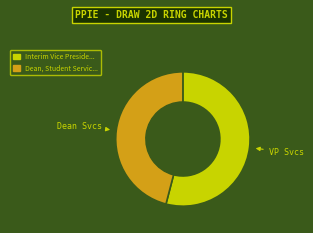

Count the number of slices in the pie.

2